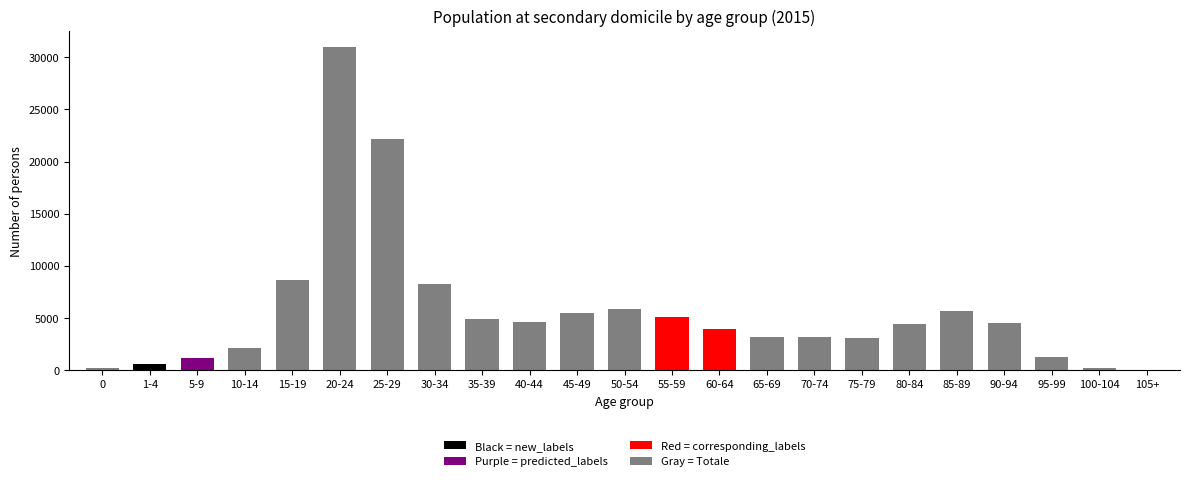

True or false: the data shows 8441 at 85-89.

False